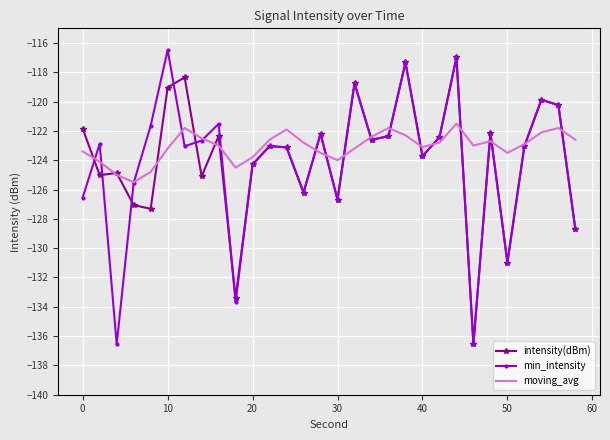

What is the minimum value for min_intensity?

-136.6